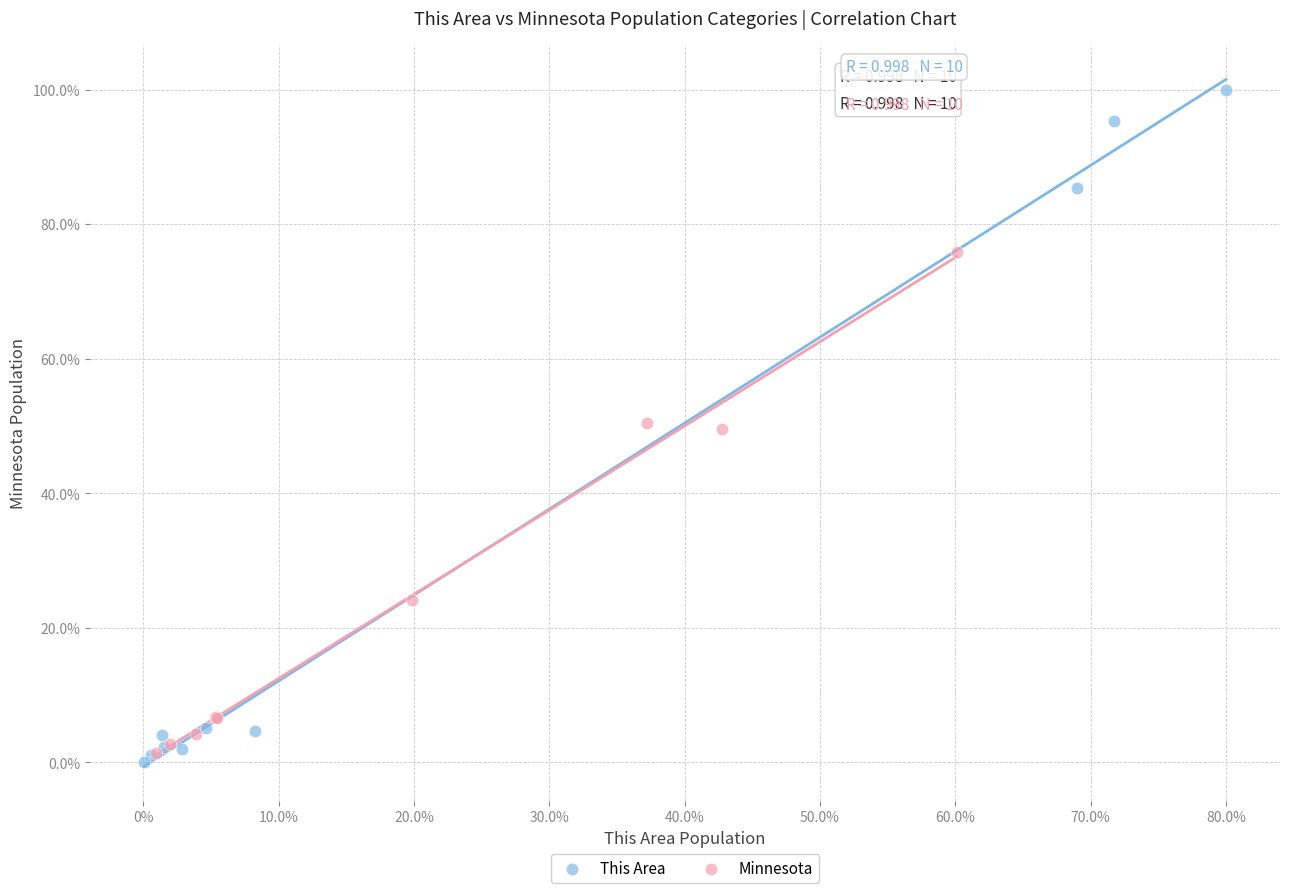

Which series has the widest spread of Y values?

This Area